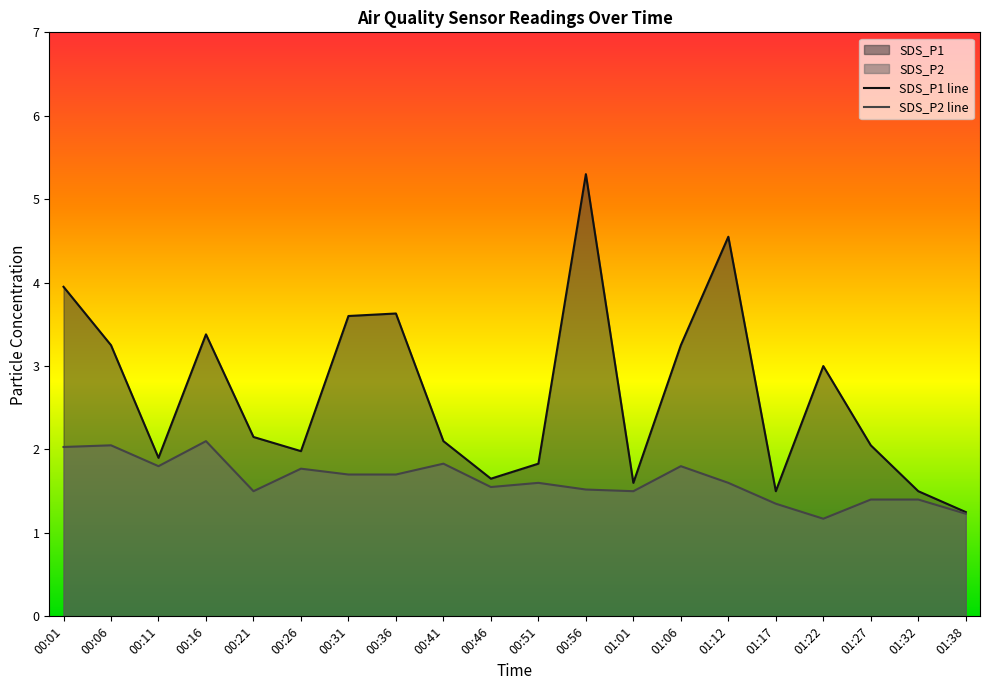

Where is SDS_P2 nearest to the value 1?

01:22